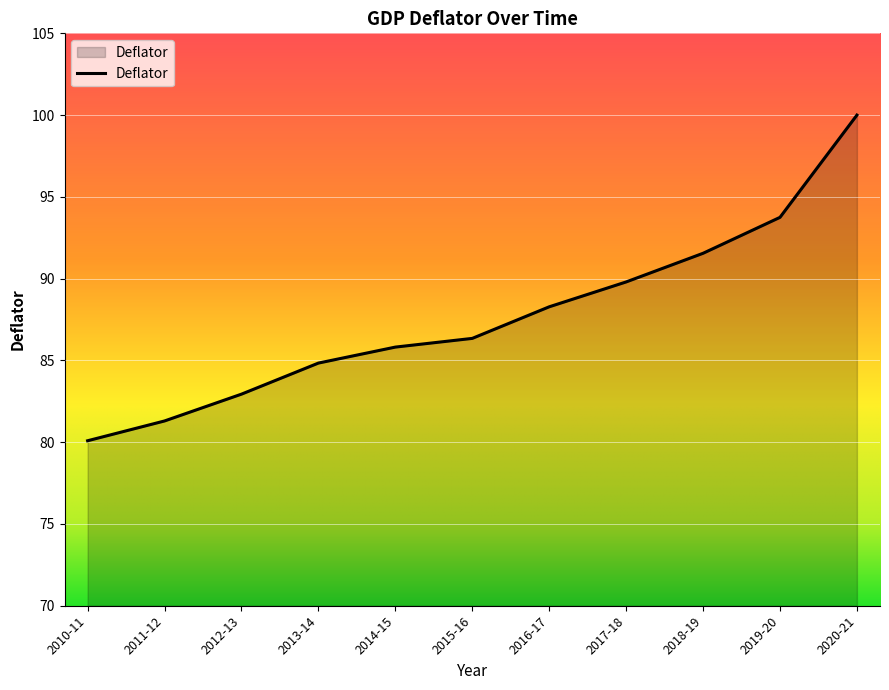

How many lines are shown in the chart?

1